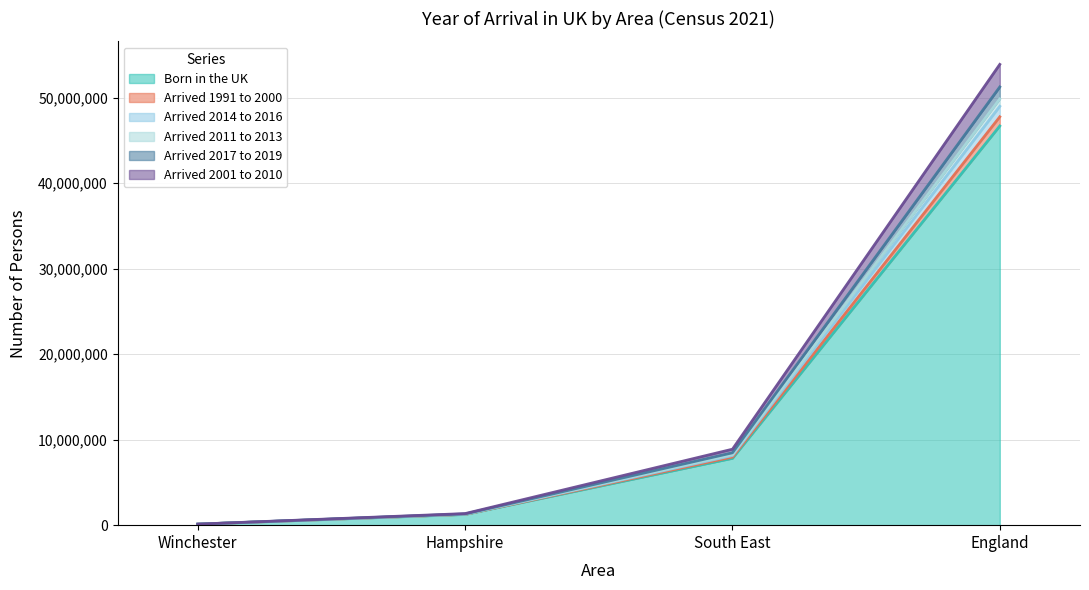

What is the label of the 1st point from the right?

England